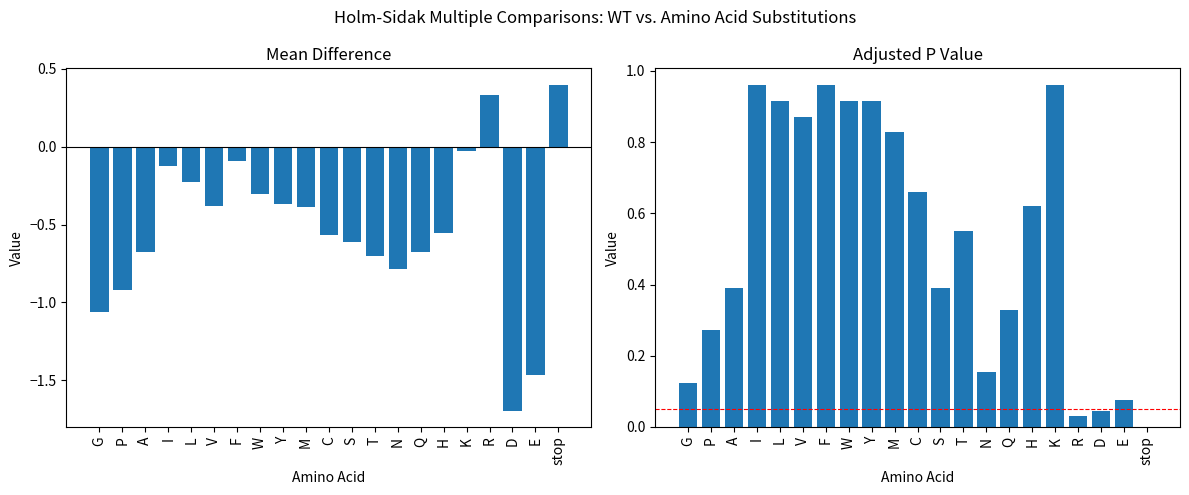

How many data points in Mean Difference are above 0?

2